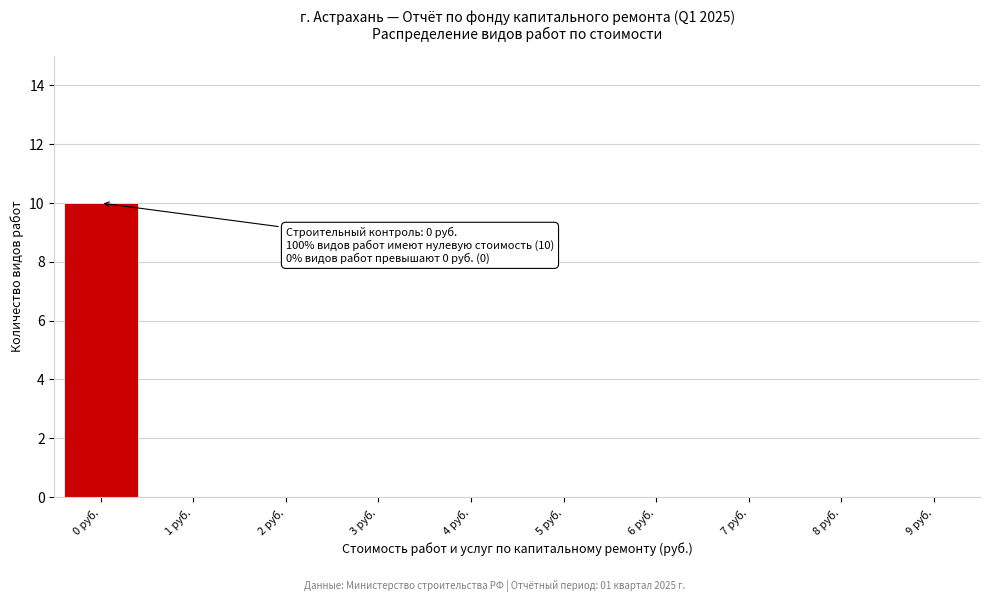

Reading right to left, extract all data points from this chart.

9 руб.=0	8 руб.=0	7 руб.=0	6 руб.=0	5 руб.=0	4 руб.=0	3 руб.=0	2 руб.=0	1 руб.=0	0 руб.=10